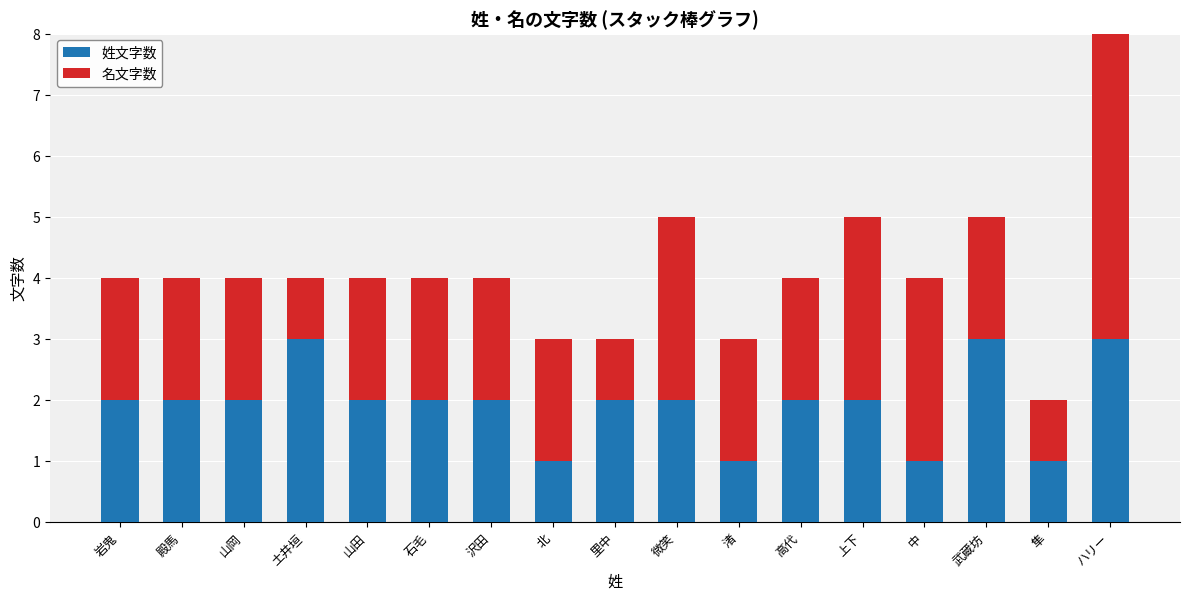

Is it true that 姓文字数 equals 2 at 山岡?

True